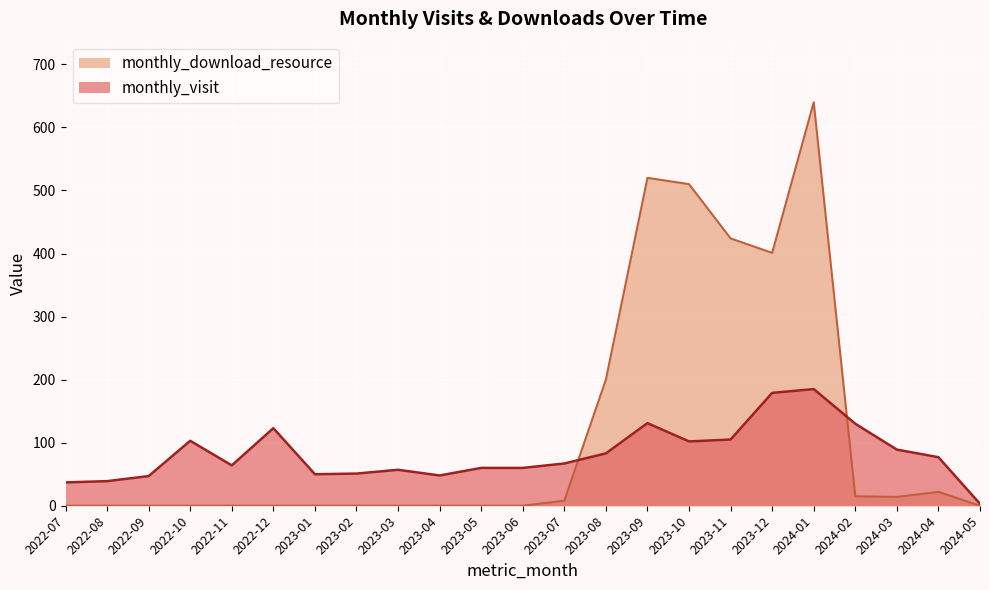

What is the maximum value shown in the chart?

640